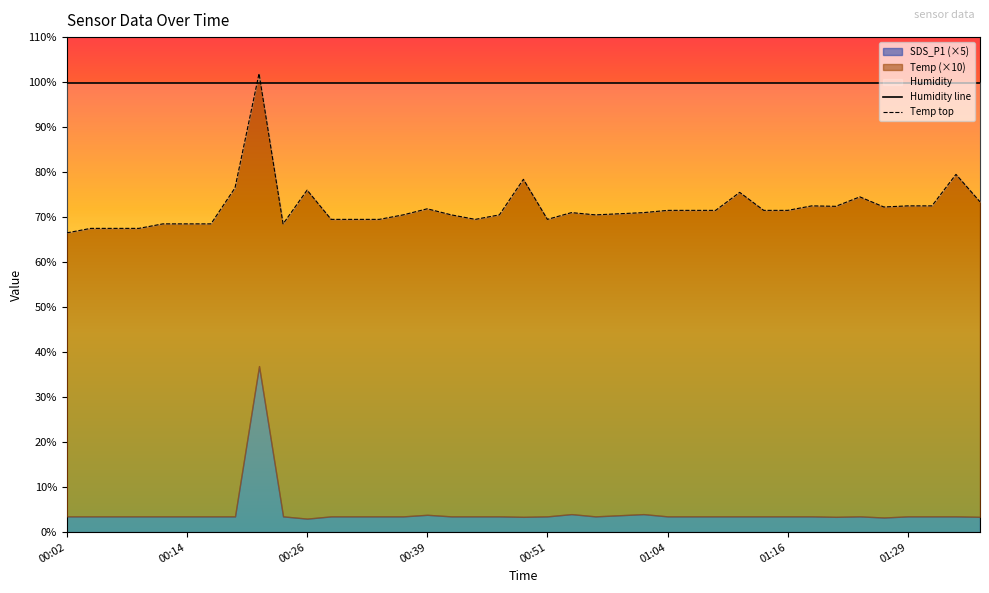

What is the total value across all series at 00:51?

168.4